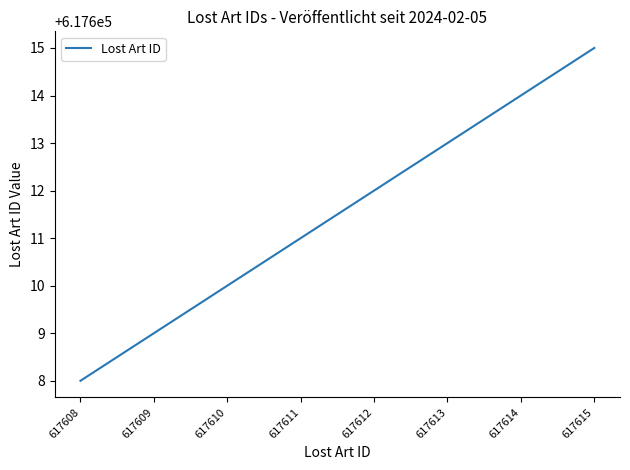

What is the approximate value at 617610?

617610